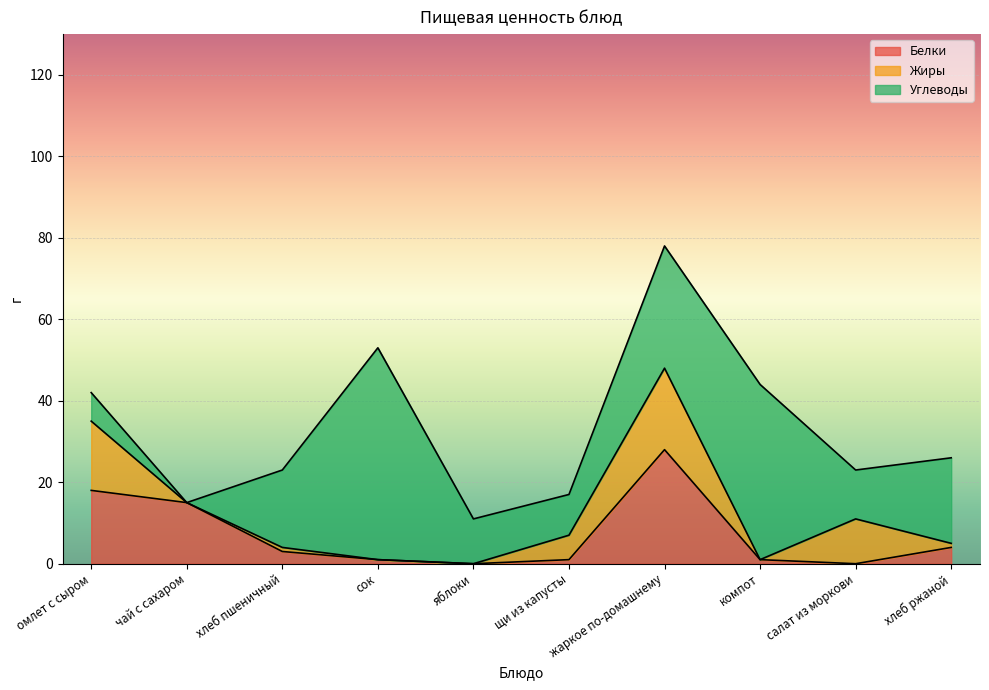

What is the total value across all series at салат из моркови?

23